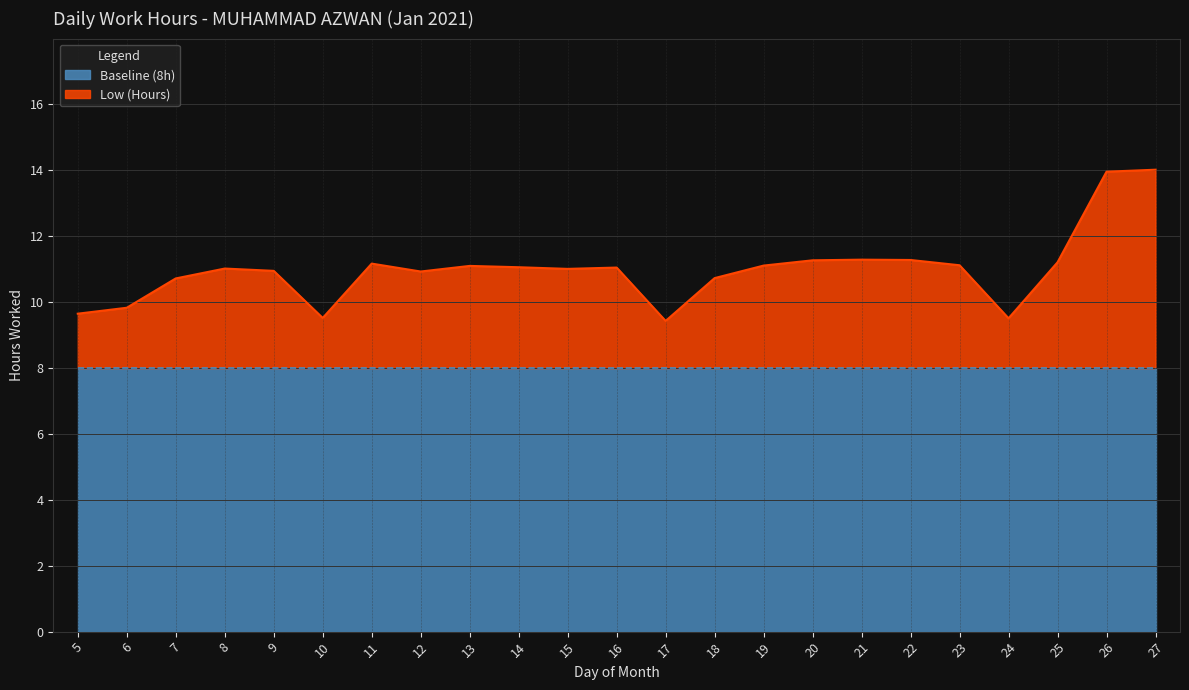

Where is the first local minimum?

10